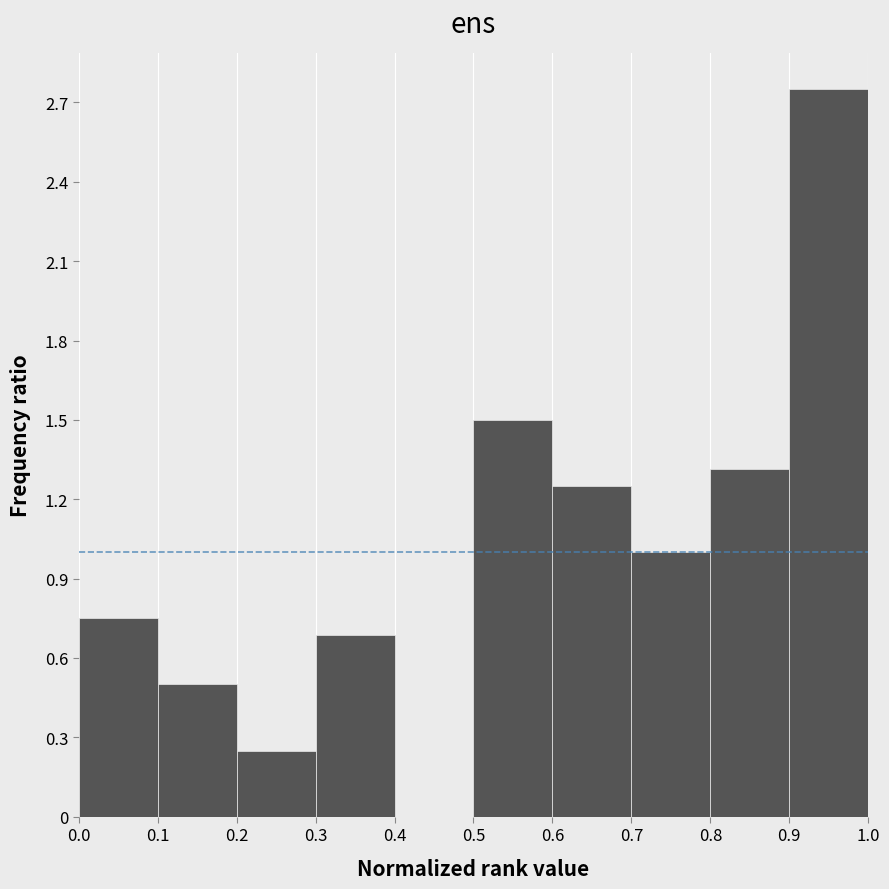

Reading left to right, list every bar in this chart as the range it spans on the x-axis followed by its height. The values are not printed on the chart, so give them approximately, as read against the axis.

0.0 to 0.1: 0.75
0.1 to 0.2: 0.50
0.2 to 0.3: 0.25
0.3 to 0.4: 0.70
0.4 to 0.5: 0
0.5 to 0.6: 1.50
0.6 to 0.7: 1.25
0.7 to 0.8: 1.00
0.8 to 0.9: 1.30
0.9 to 1.0: 2.75